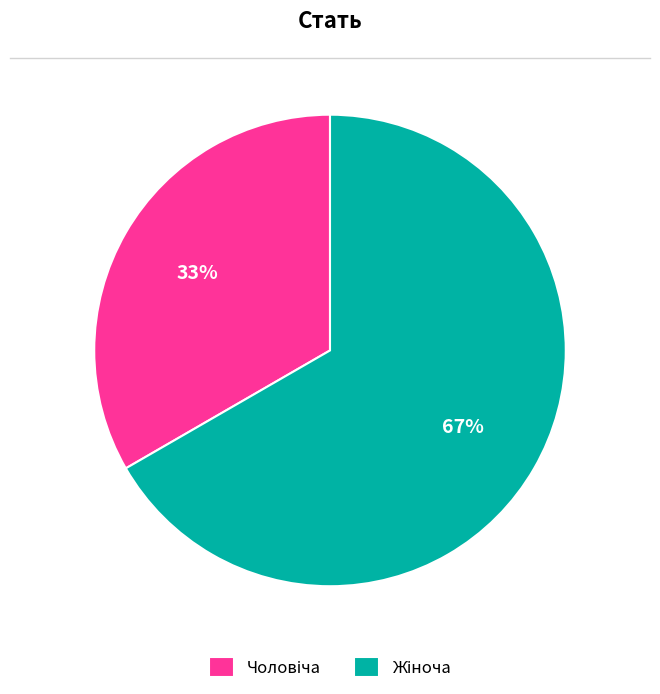

How many slices are in this pie chart?

2